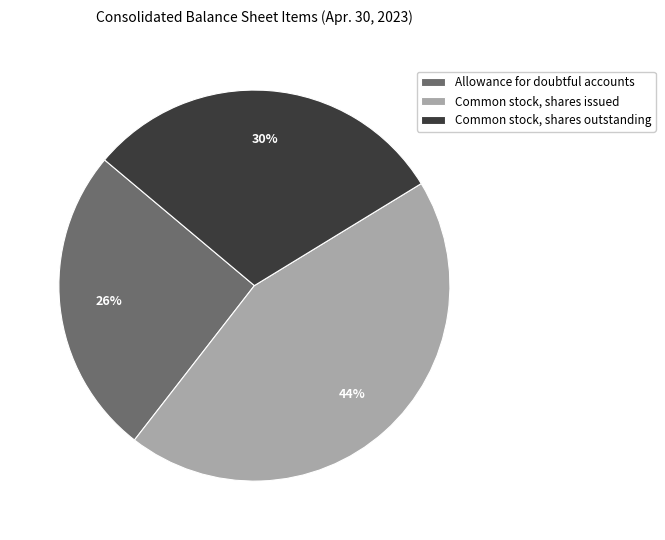

Which slice is the smallest?

Allowance for doubtful accounts